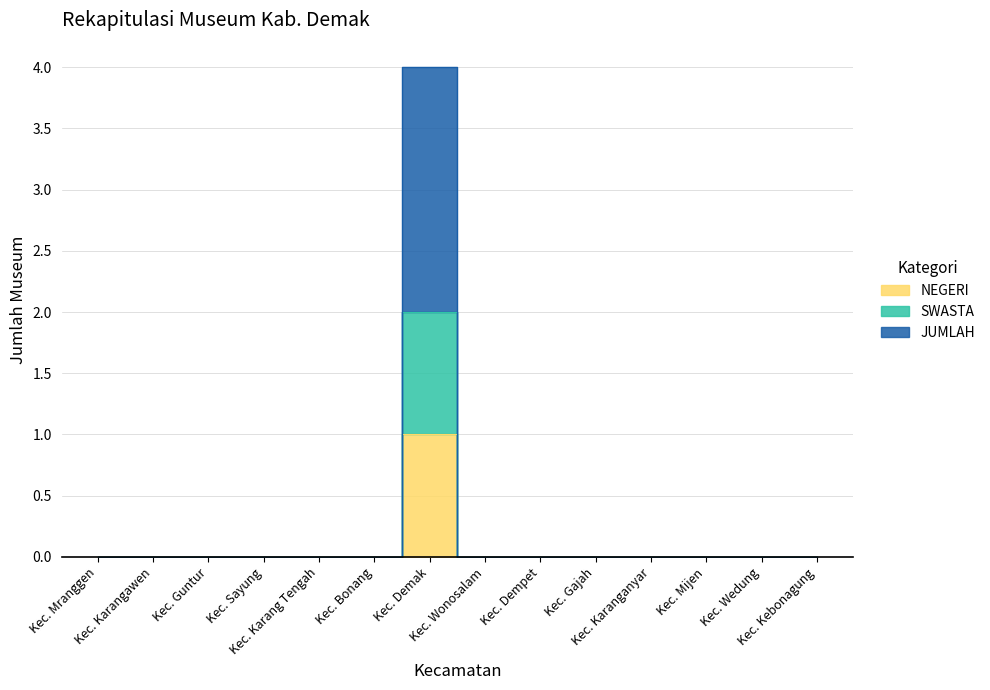

Rank the series by their average value, from lowest to highest.

NEGERI, SWASTA, JUMLAH